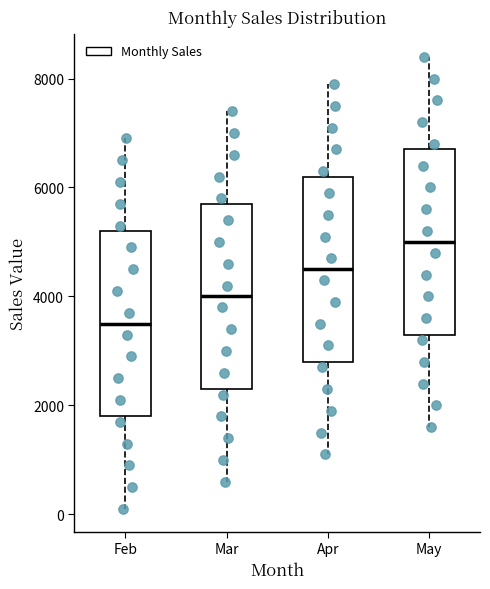

Where does the upper whisker of the box for Mar end on the y-axis? The values are not printed on the chart, so give them approximately, as read against the axis.

7400